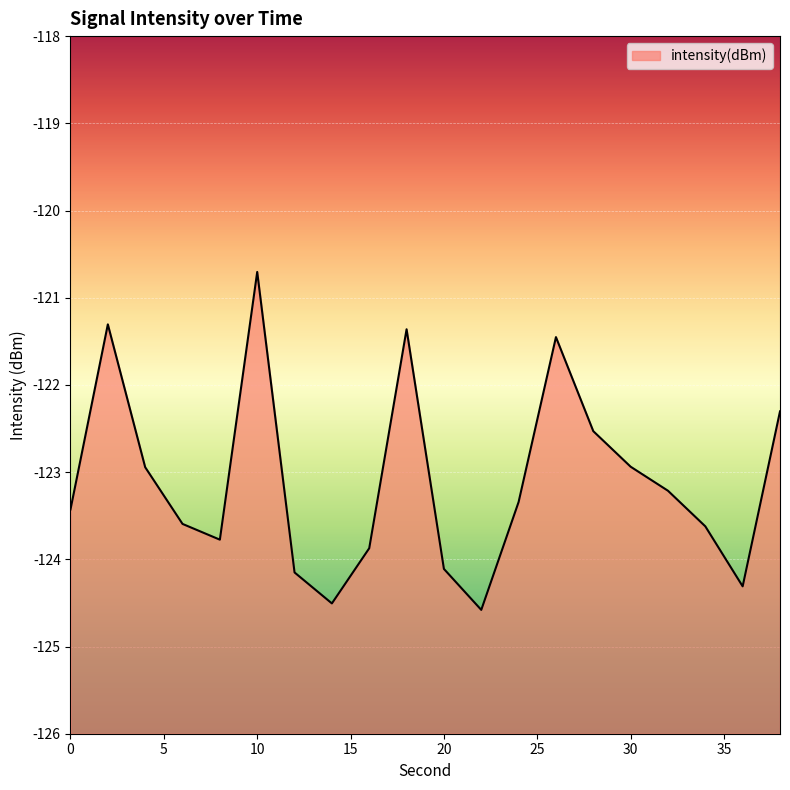

What is the difference between the values at 16 and 4?

0.9